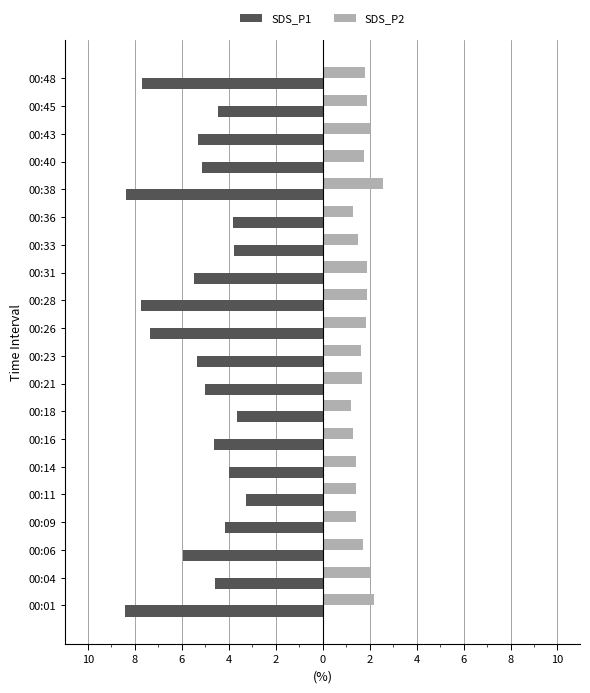

What are all the series names shown in the legend?

SDS_P1, SDS_P2